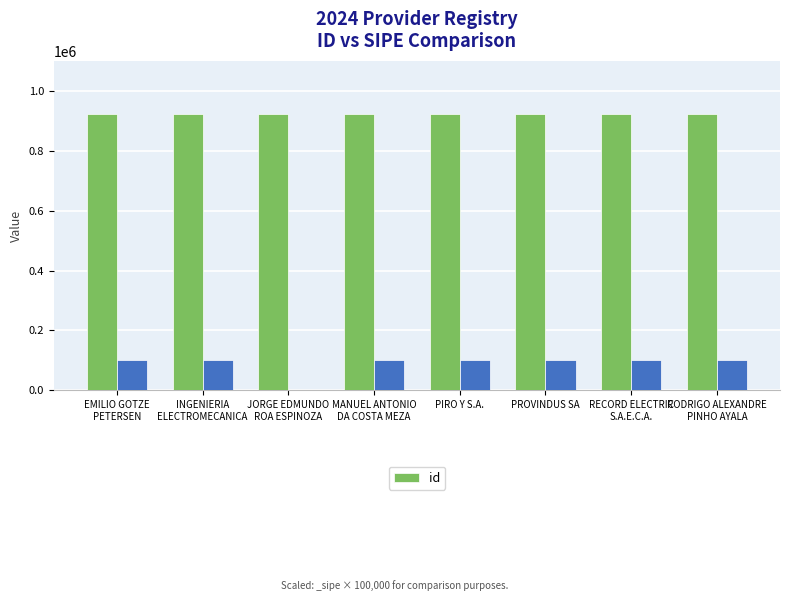

Which has a higher value, INGENIERIA
ELECTROMECANICA or PROVINDUS SA?

PROVINDUS SA